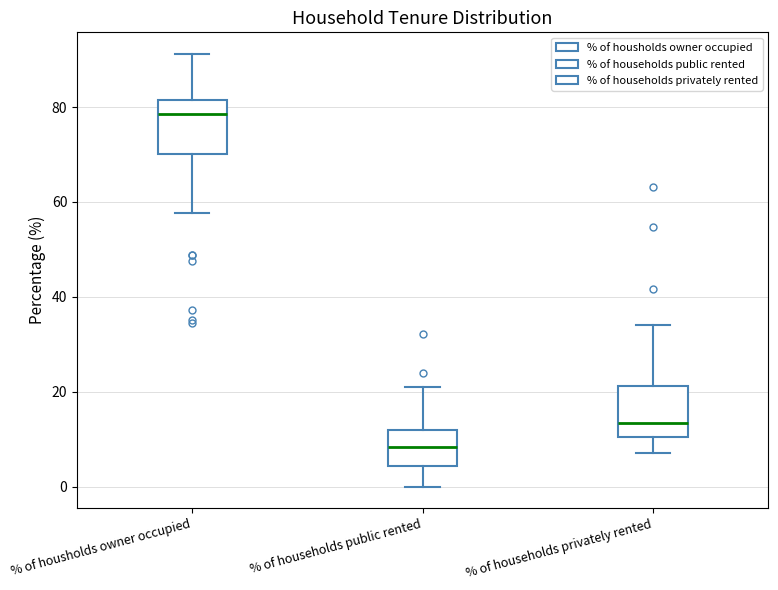

Which box has the highest median line?

% of housholds owner occupied